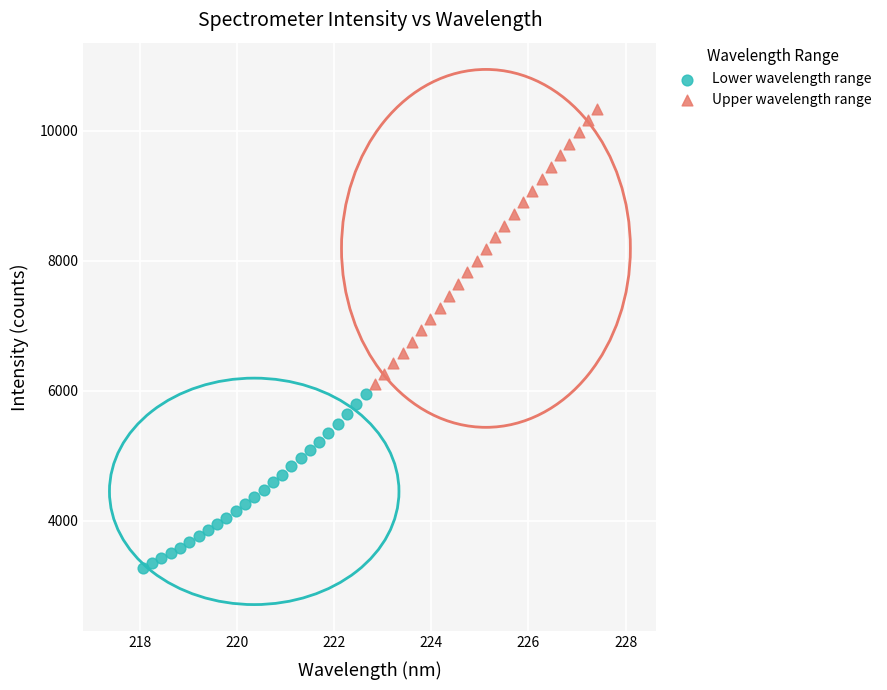

What are all the series names shown in the legend?

Lower wavelength range, Upper wavelength range